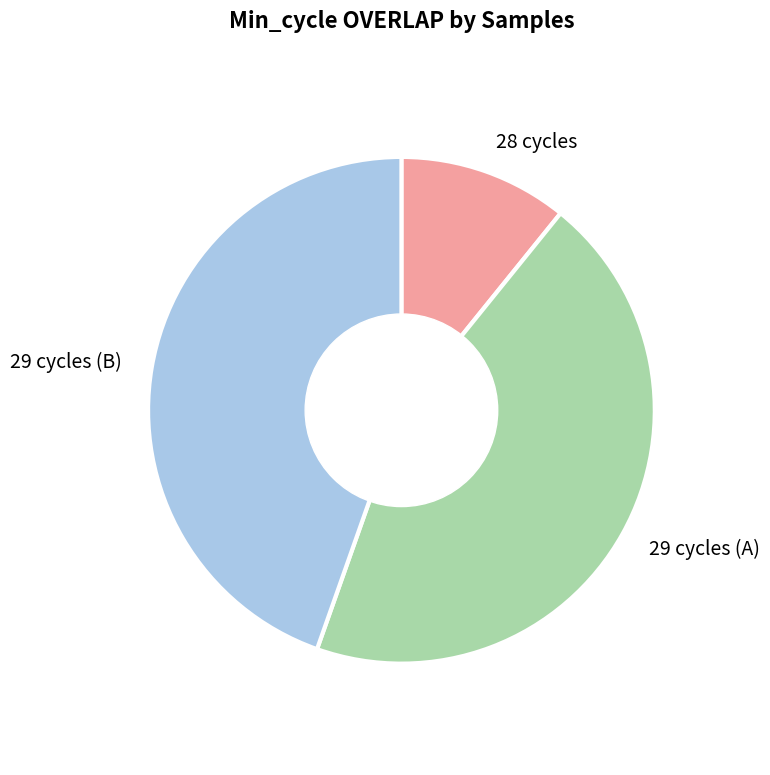

Between 29 and 29, which is larger?

29